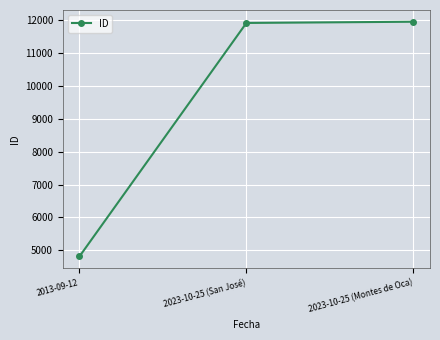

What is the change in value from 2013-09-12 to 2023-10-25 (Montes de Oca)?

+7124